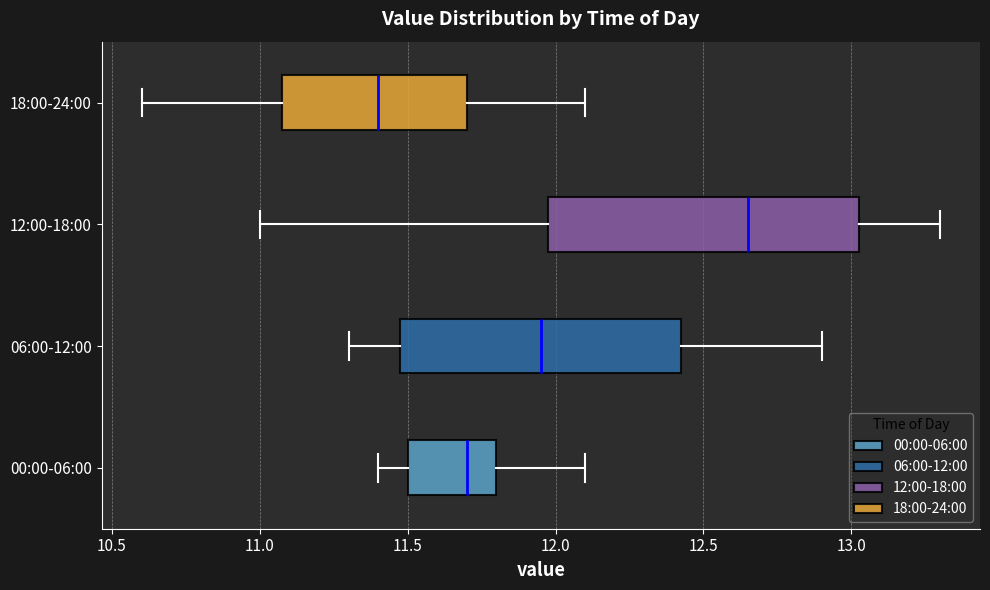

Reading bottom to top, transcribe this box plot: for each box, give where its median line is, the range the box spans, and where its two whiskers end, as read against the x-axis. The values are not printed on the chart, so give them approximately, as read against the axis.

00:00-06:00: median 11.70, box 11.50 to 11.80, whiskers 11.40 to 12.10
06:00-12:00: median 11.95, box 11.50 to 12.45, whiskers 11.30 to 12.90
12:00-18:00: median 12.65, box 12.00 to 13.05, whiskers 11.00 to 13.30
18:00-24:00: median 11.40, box 11.10 to 11.70, whiskers 10.60 to 12.10